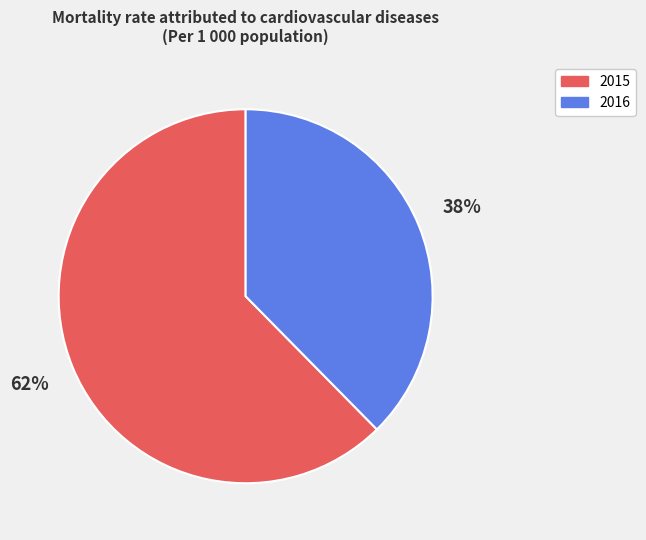

To the nearest percent, what is the average slice percentage?

50%